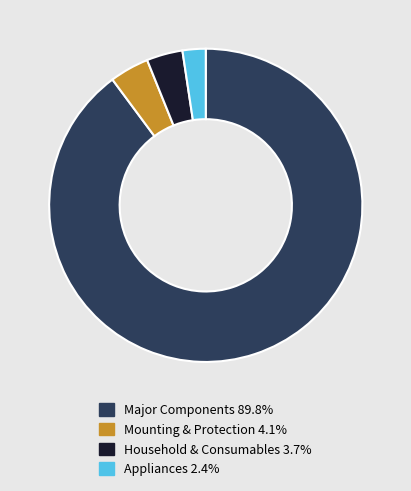

Do Mounting & Protection 4.1% and Appliances 2.4% together represent more than half of the pie?

No